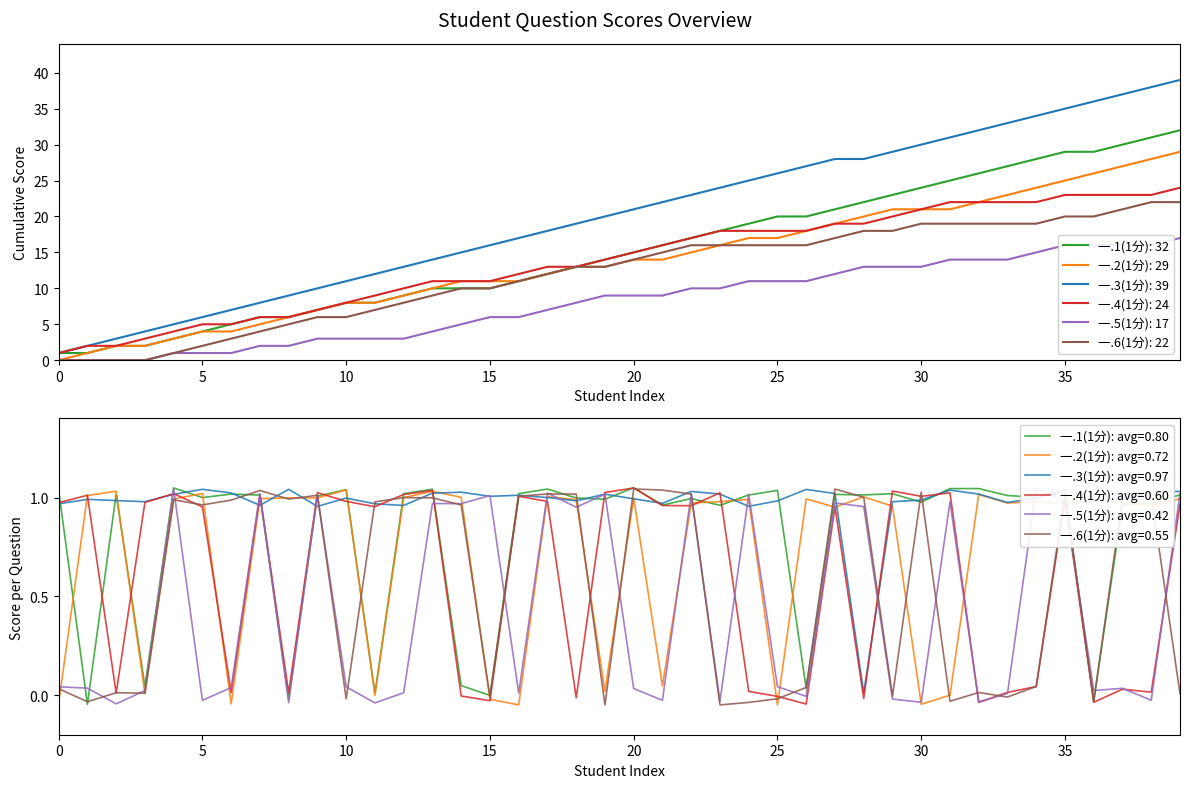

What is the difference between the second highest and minimum values in the 一.5(1分) series?

1.1